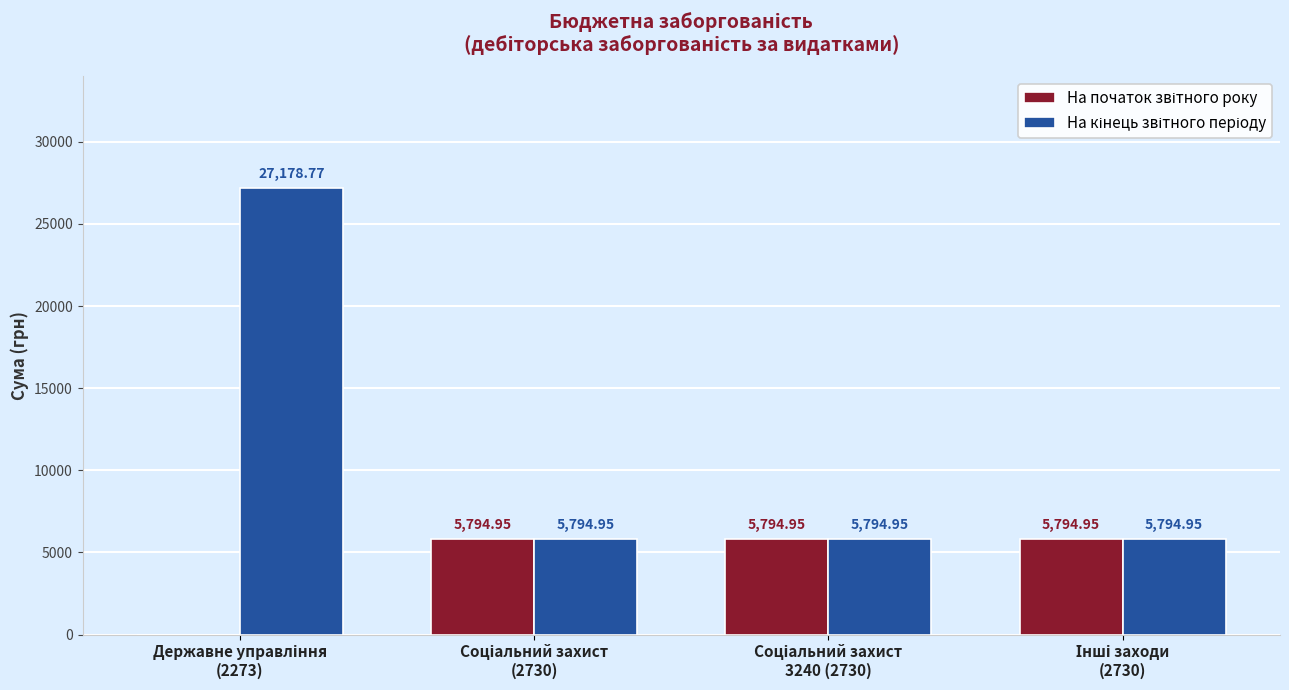

Are the bars grouped side by side (vs. stacked)?

Yes